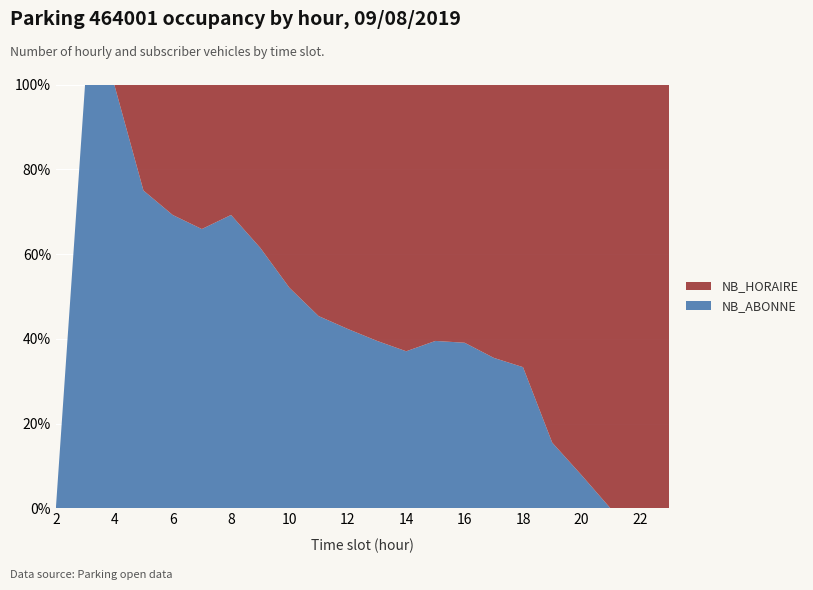

Reading left to right, list all the values displayed in this chart.

NB_ABONNE: 0	2	3	3	9	29	72	91	101	103	105	100	99	98	86	65	46	16	6	0	0	0
NB_HORAIRE: 0	0	0	1	4	15	32	57	93	124	143	153	168	150	134	118	92	87	70	56	32	16